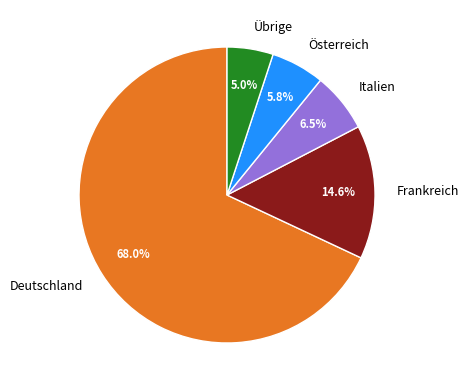

How many segments does this pie chart have?

5